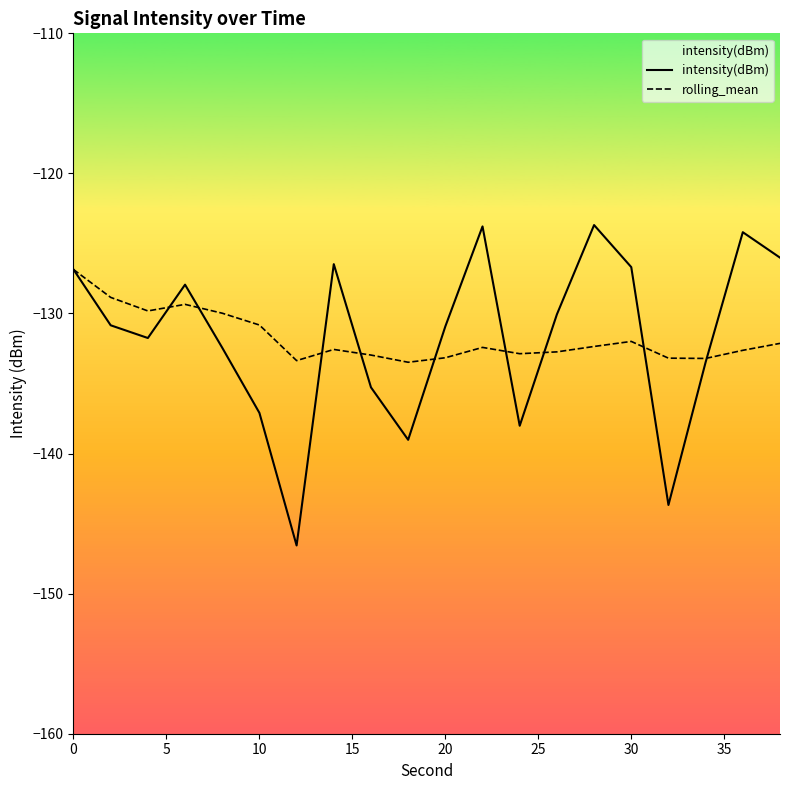

Rank the series by their average value, from lowest to highest.

intensity(dBm), rolling_mean